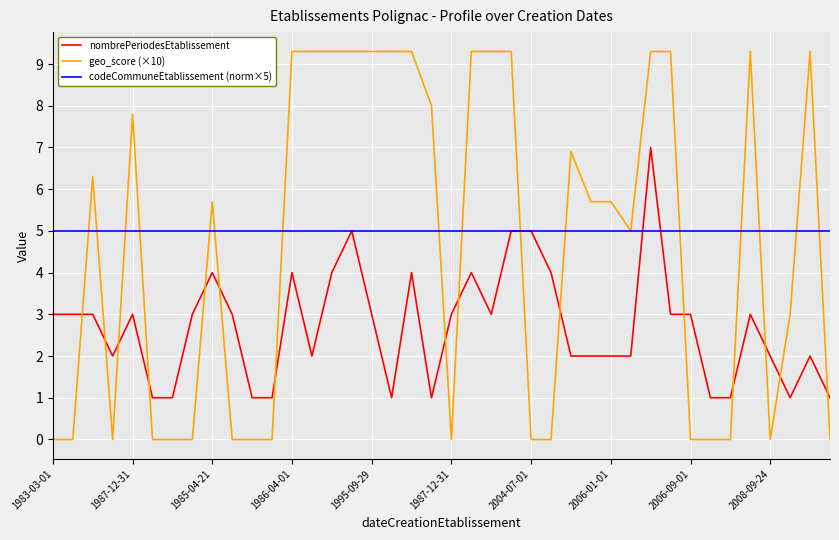

What is the maximum value for geo_score (×10)?

9.3